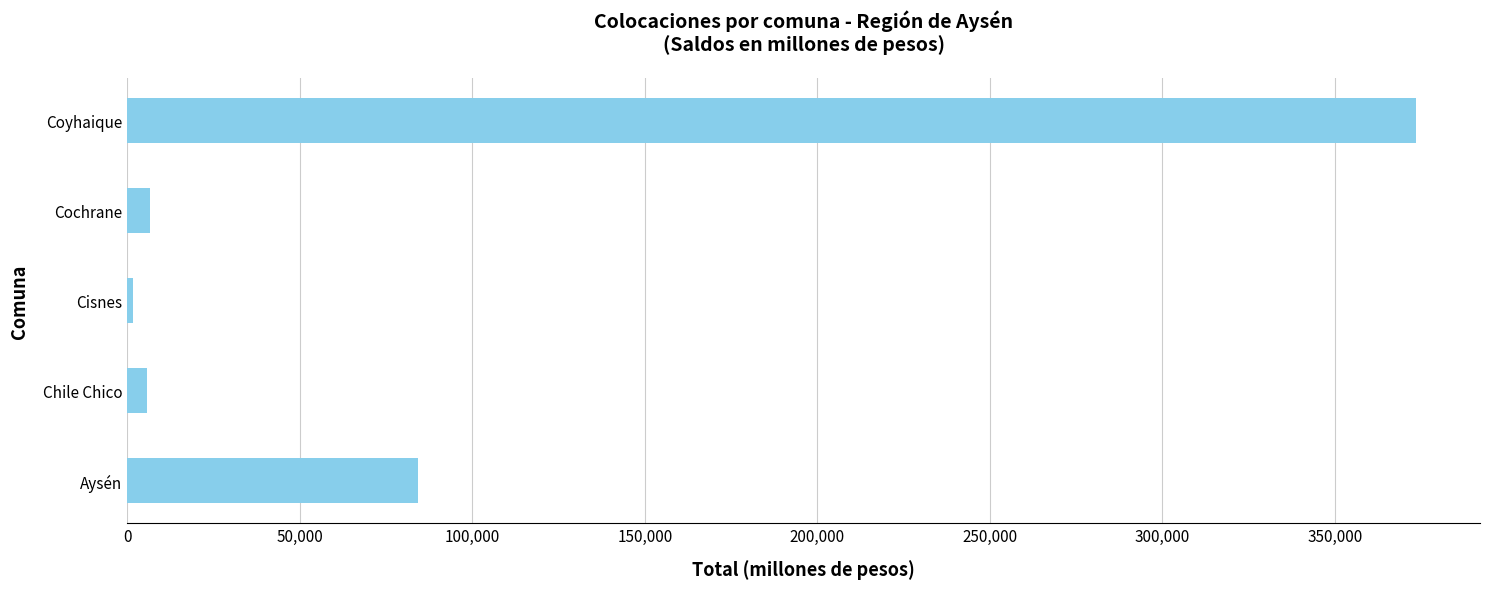

What is the difference between the second highest and second lowest values?

78762.7